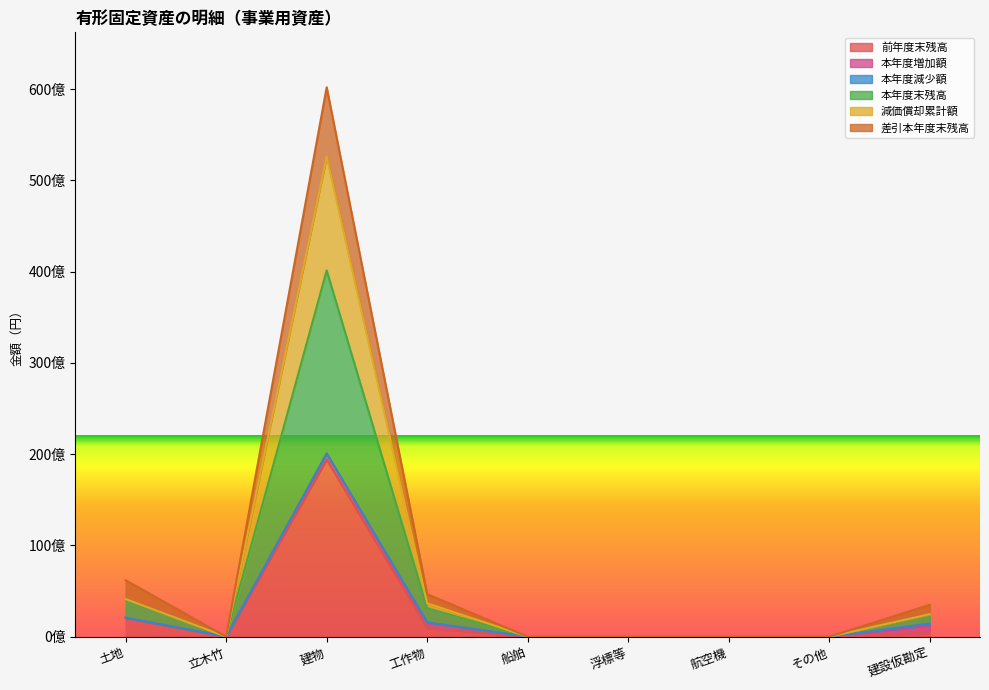

At how many categories does at least one series exceed 43064545232?

1